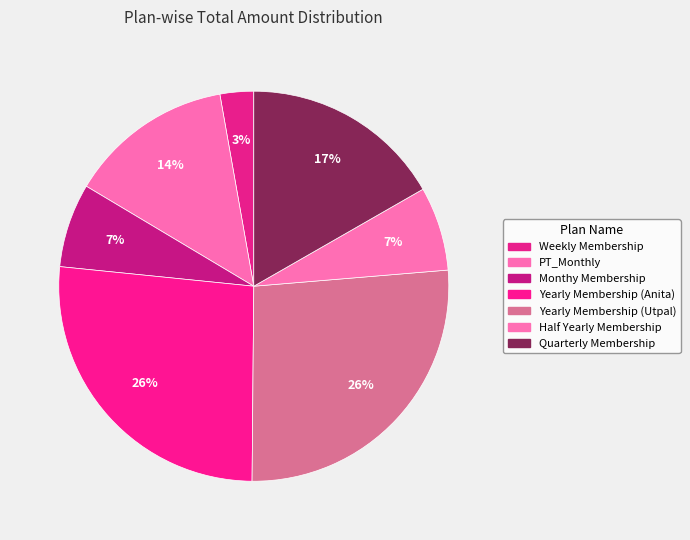

How many slices are in this pie chart?

7